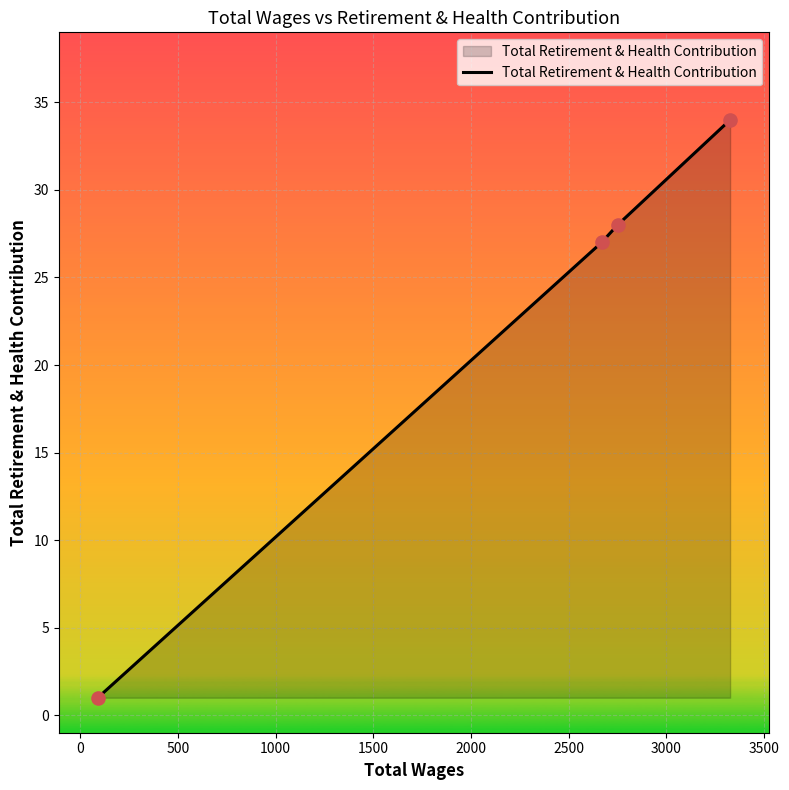

What is the greatest value displayed?

34